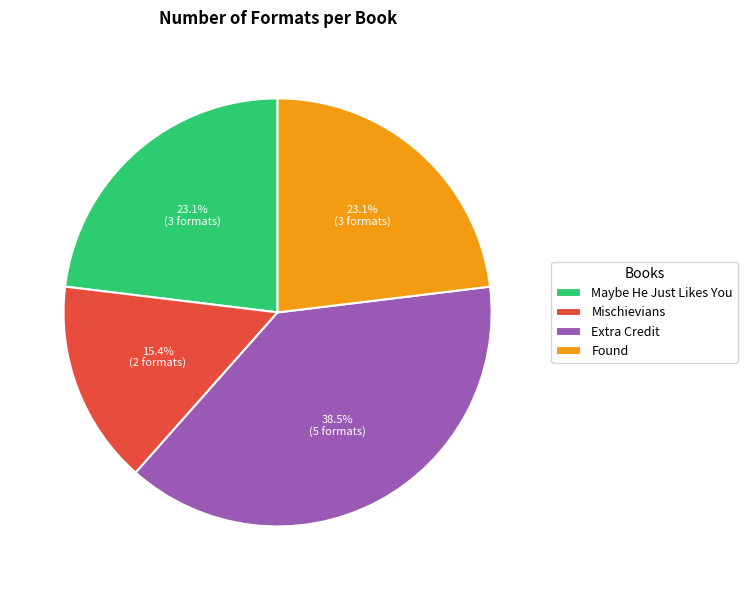

Is there any slice that represents more than half of the pie?

No